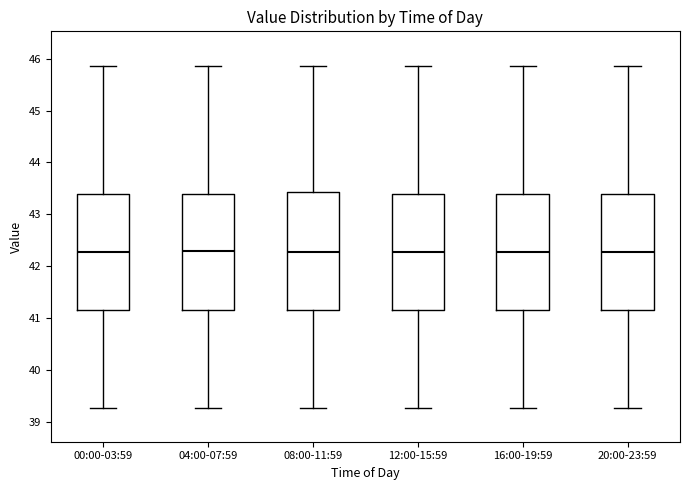

Reading left to right, read every box against the y-axis: the position of its median line, the range the box covers, and the ends of its whiskers. The values are not printed on the chart, so give them approximately, as read against the axis.

00:00-03:59: median 42.3, box 41.2 to 43.4, whiskers 39.3 to 45.9
04:00-07:59: median 42.3, box 41.2 to 43.4, whiskers 39.3 to 45.9
08:00-11:59: median 42.3, box 41.2 to 43.4, whiskers 39.3 to 45.9
12:00-15:59: median 42.3, box 41.2 to 43.4, whiskers 39.3 to 45.9
16:00-19:59: median 42.3, box 41.2 to 43.4, whiskers 39.3 to 45.9
20:00-23:59: median 42.3, box 41.2 to 43.4, whiskers 39.3 to 45.9